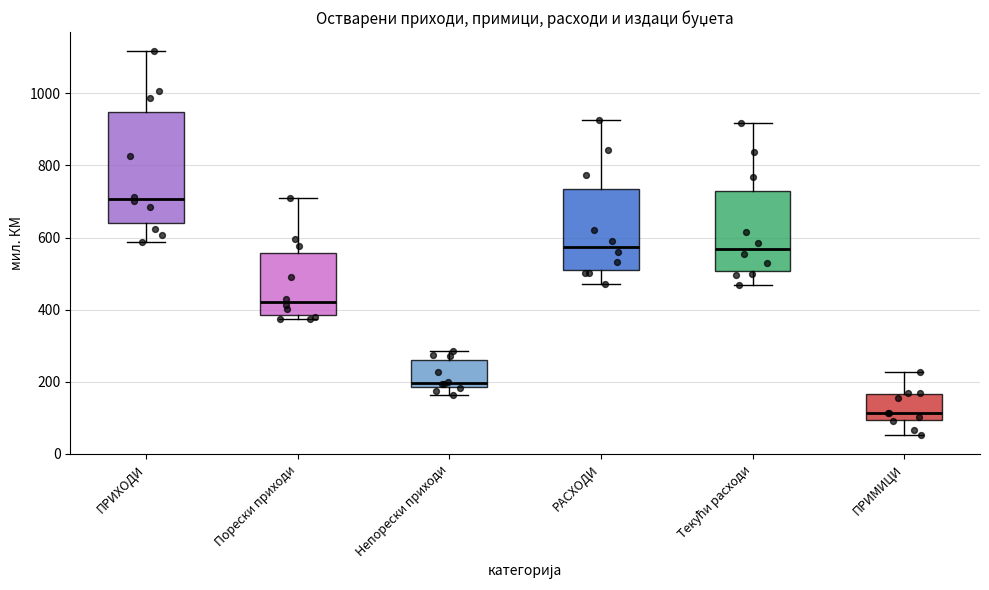

Which box is the tallest, from its lower edge to its upper edge?

ПРИХОДИ